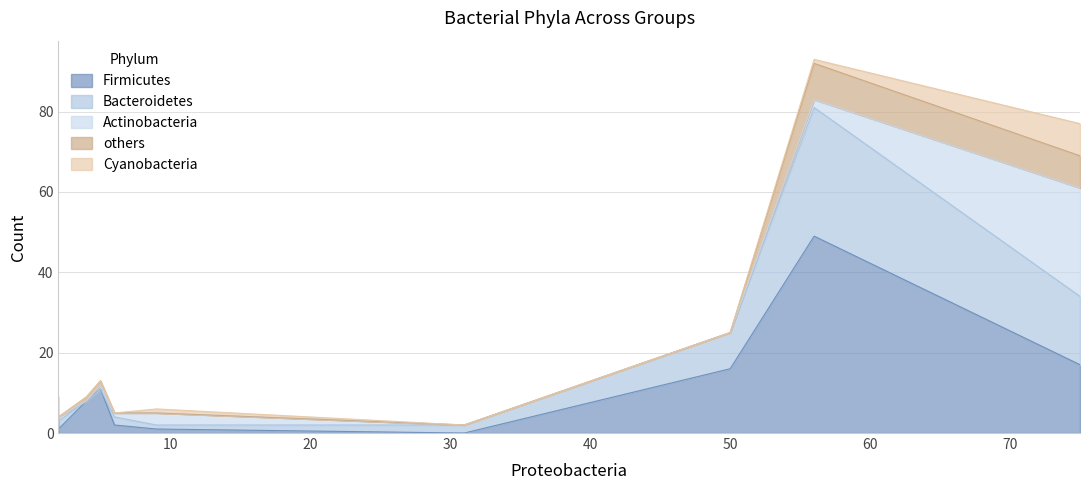

Is the value of Firmicutes at G5 greater than the value of others at G5?

Yes